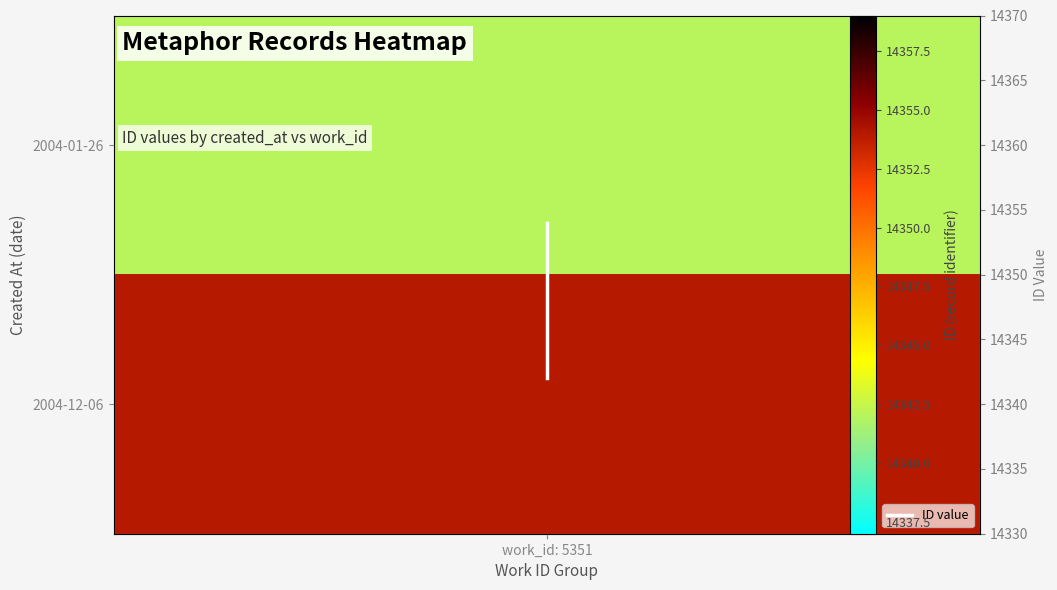

The chart shows a value of 14354 at work_id: 5351. True or false?

True